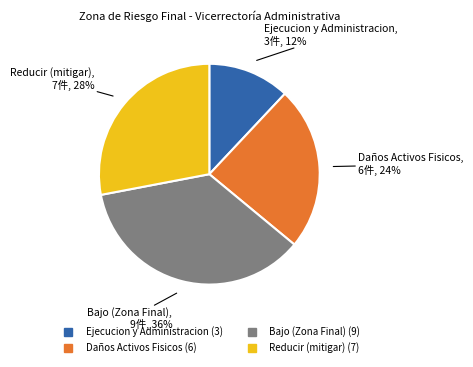

Is there any slice that represents more than half of the pie?

No